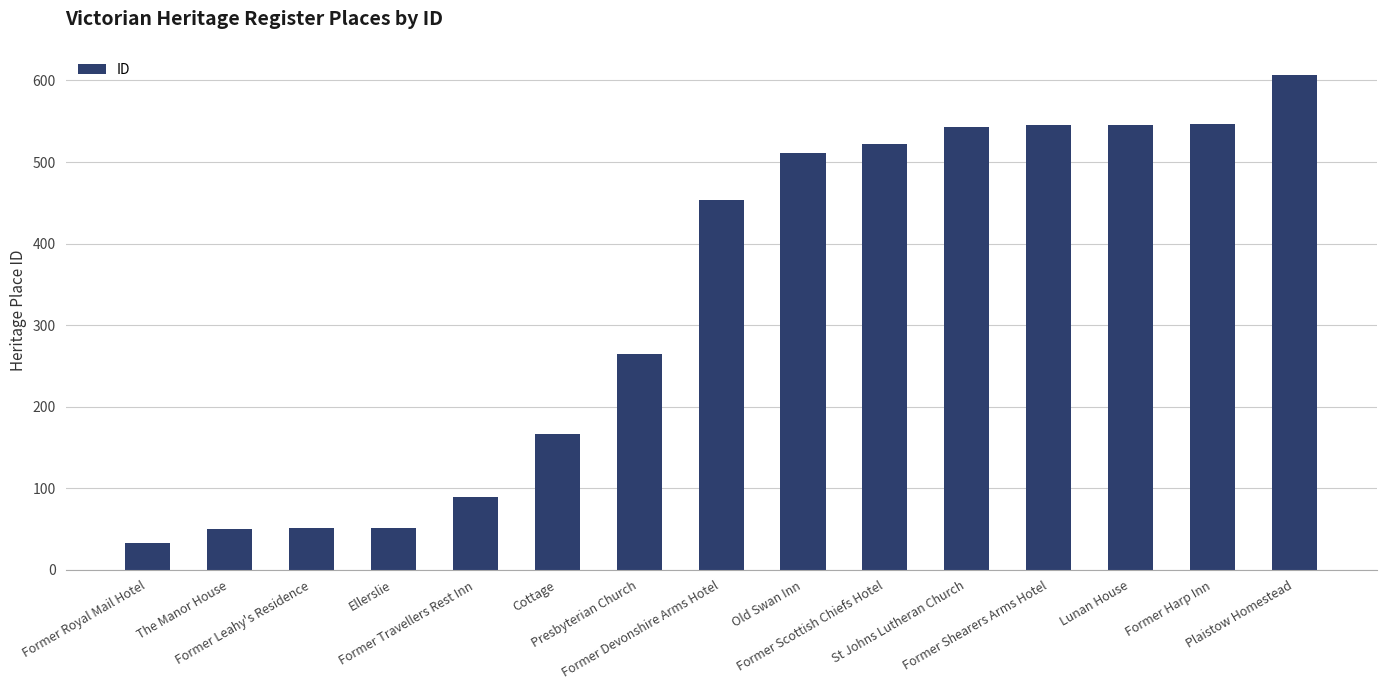

Between Presbyterian Church and Former Scottish Chiefs Hotel, which is larger?

Former Scottish Chiefs Hotel